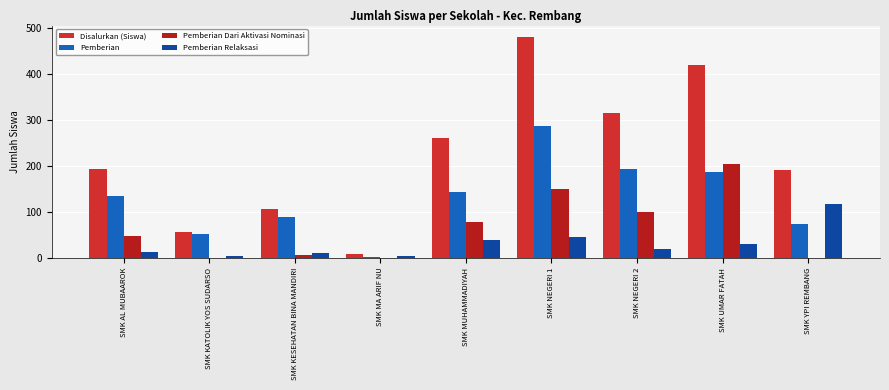

What is the minimum value for Disalurkan (Siswa)?

8